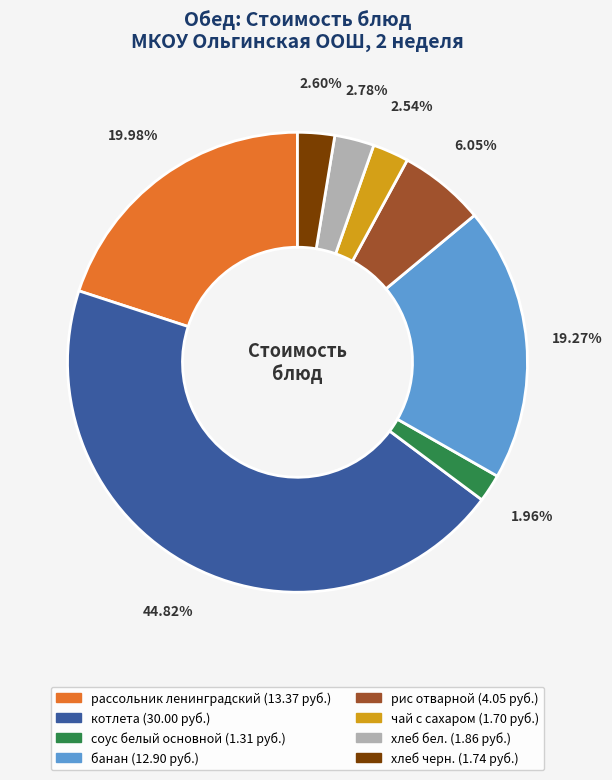

Which has a higher value, рис отварной or соус белый основной?

рис отварной